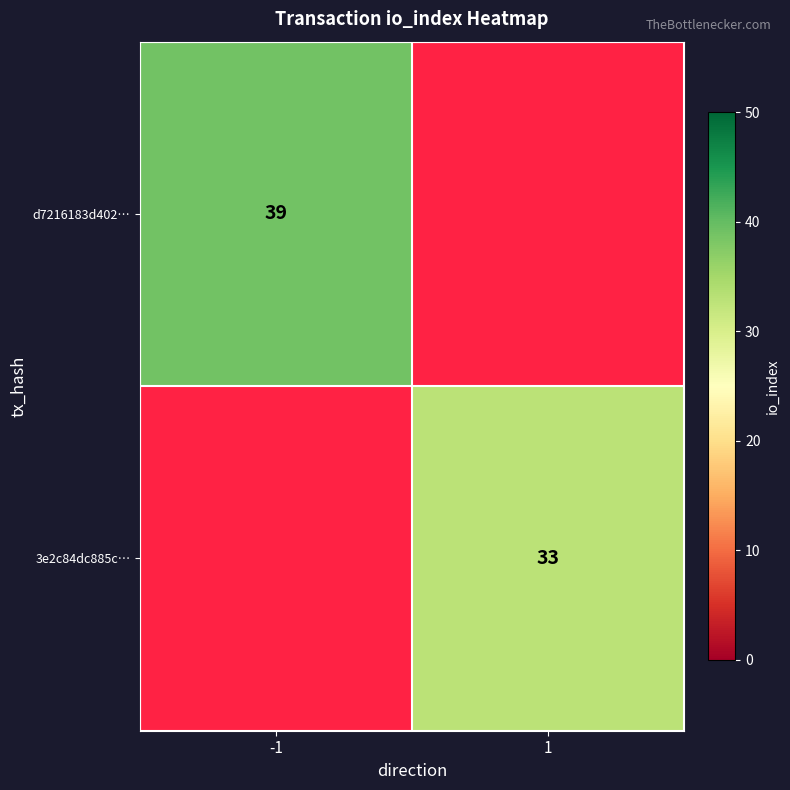

How many categories are shown in the chart?

2